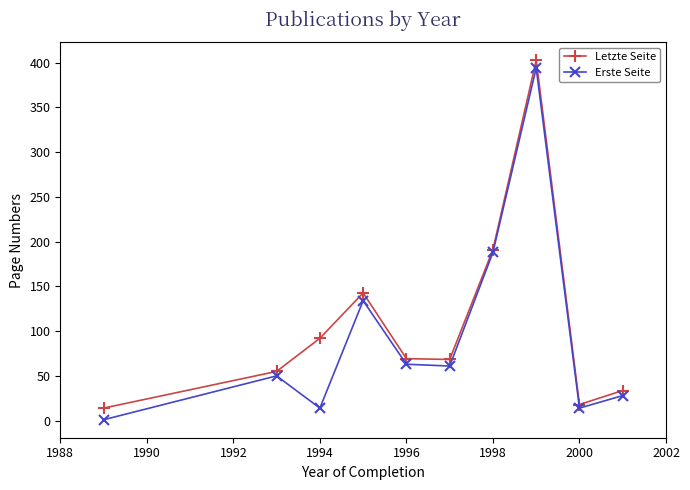

What is the value of the Letzte Seite point at the 1st from the left?

14.0